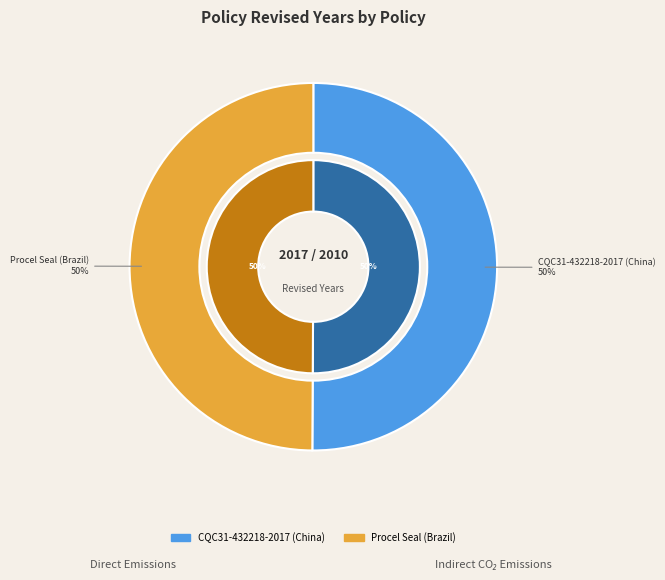

What is the majority slice?

CQC31-432218-2017 (China)